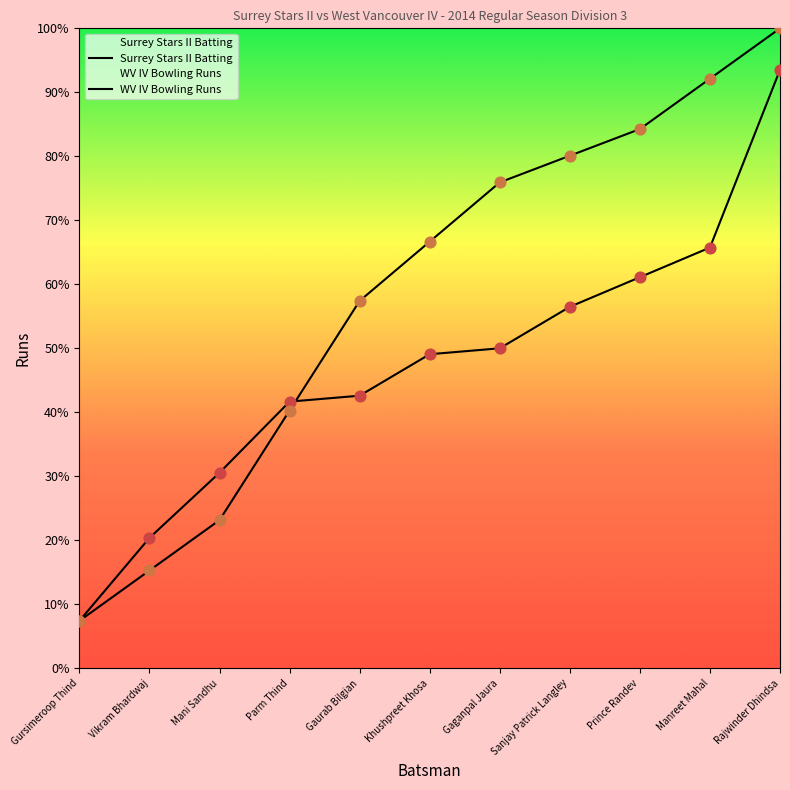

At which category is the sum across all series the highest?

Rajwinder Dhindsa